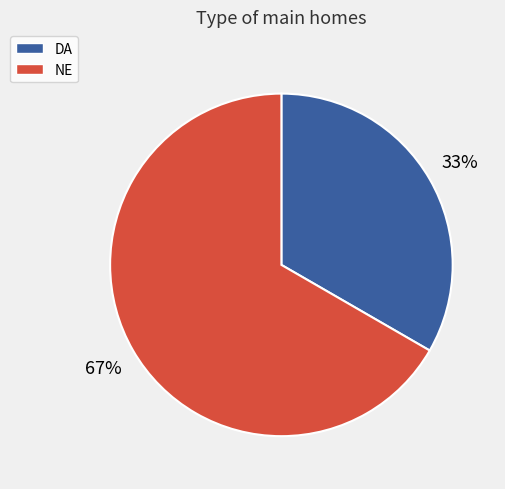

True or false: NE accounts for 61% of the total.

False